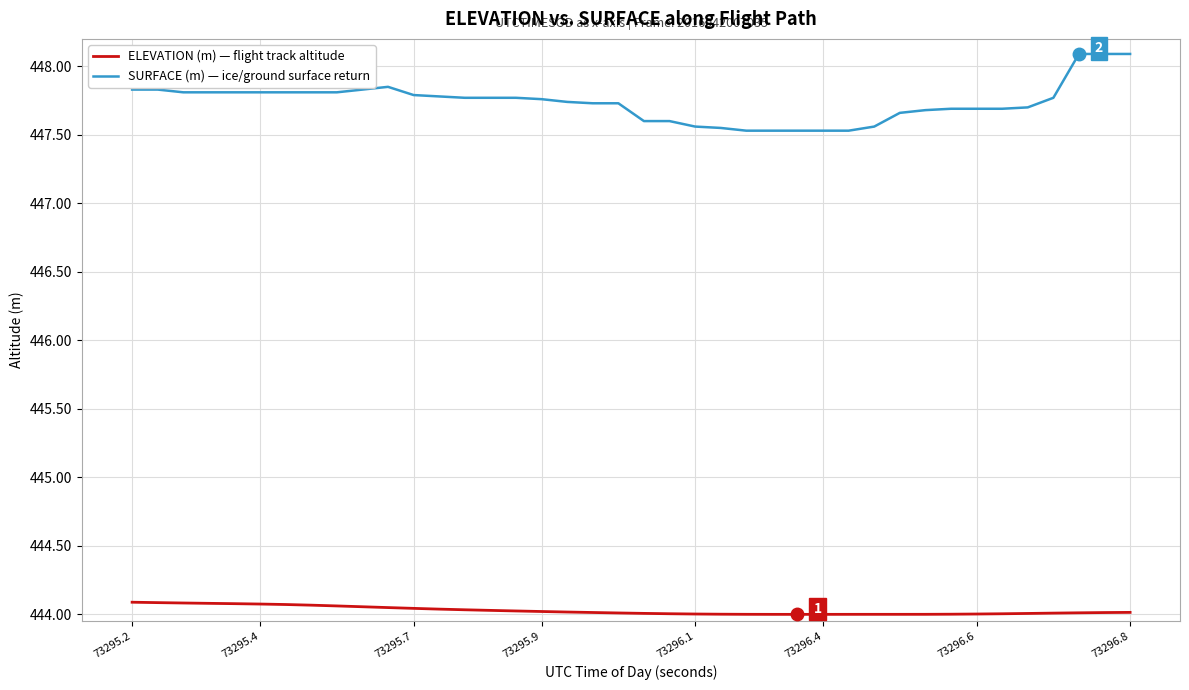

True or false: SURFACE (m) — ice/ground surface return and ELEVATION (m) — flight track altitude cross at least once.

False